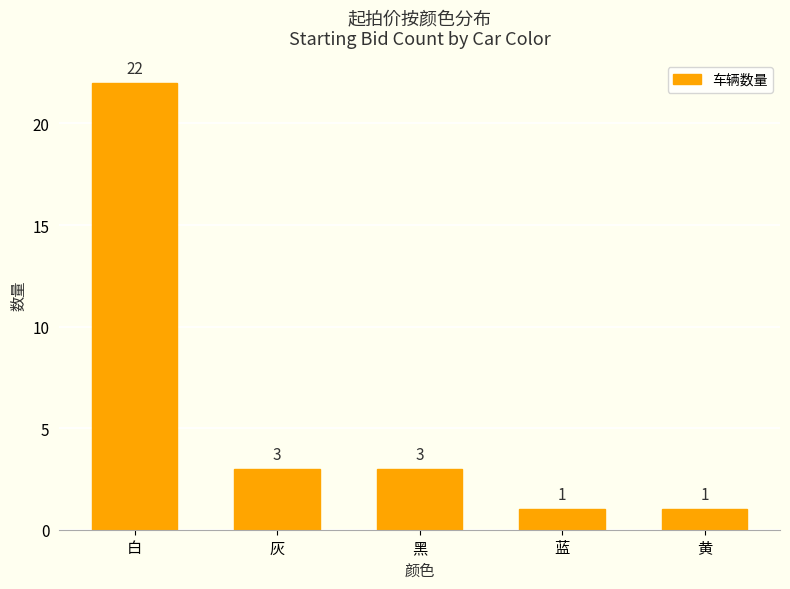

What is the change in value from 灰 to 黄?

-2